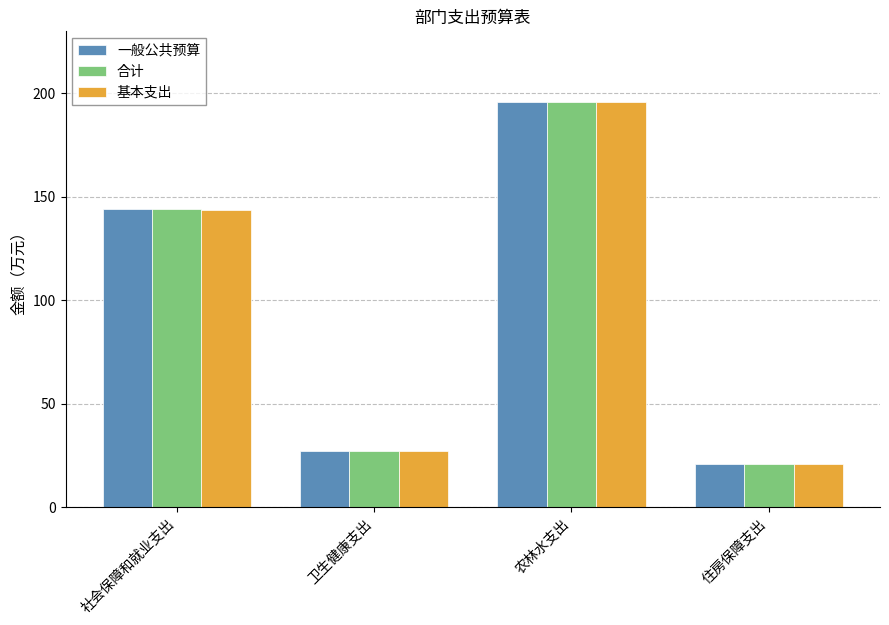

Which label corresponds to the smallest value in the chart?

住房保障支出